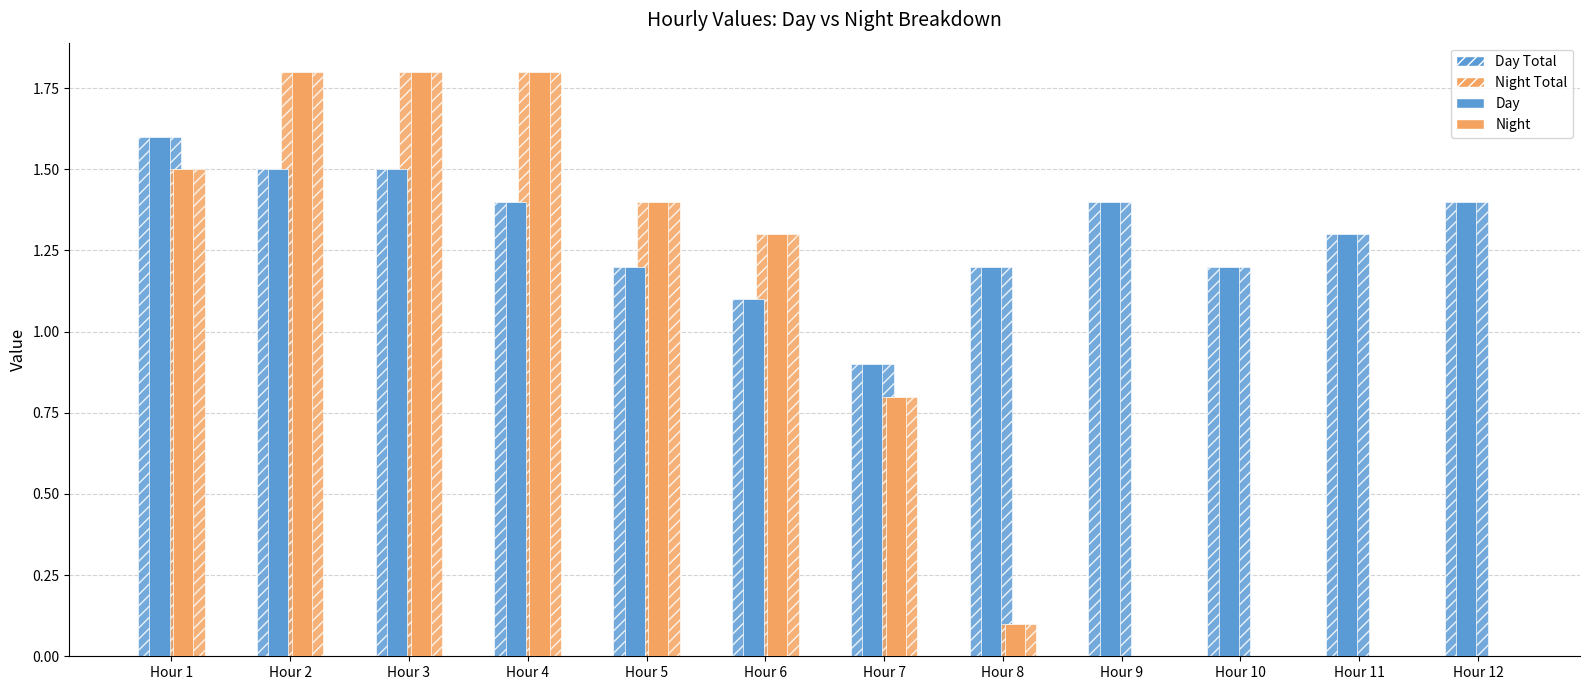

What is the total value across all series at Hour 11?

2.6